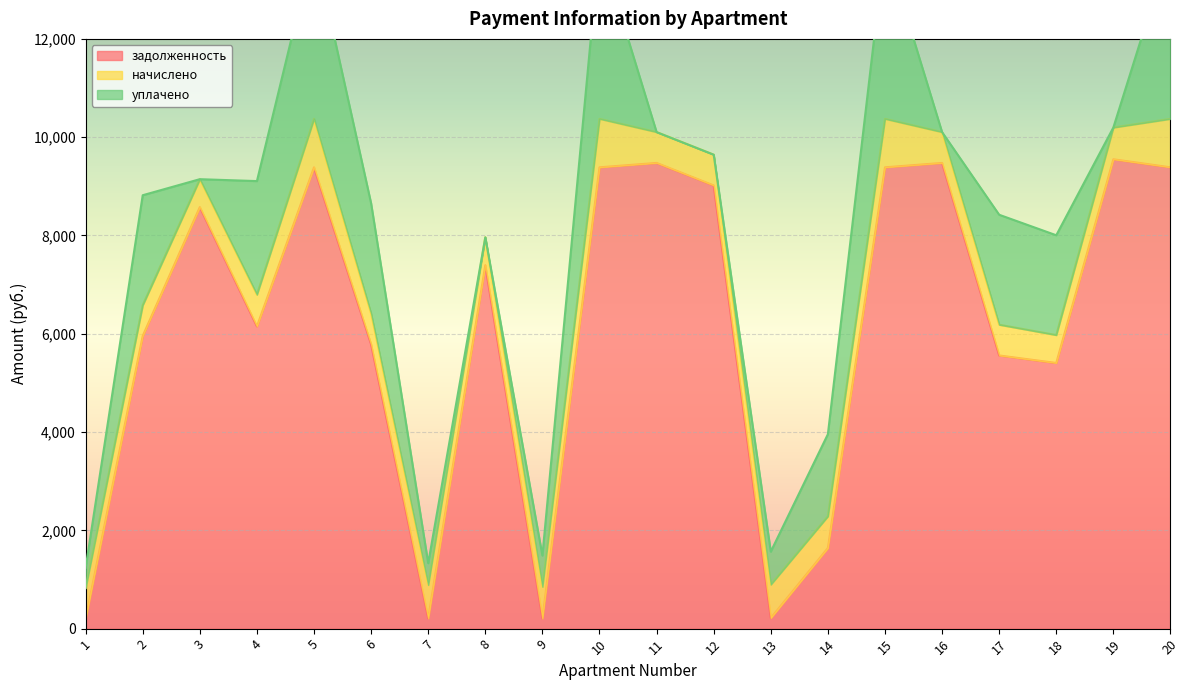

Reading left to right, list all the values displayed in this chart.

задолженность: 199.1	5955.7	8577.1	6149.9	9386.7	5782.8	208.0	7395.1	204.9	9386.7	9475.9	9018.2	215.8	1640.2	9386.7	9475.9	5558.2	5405.4	9550.4	9386.7
начислено: 627.7	626.0	568.1	646.4	986.6	627.7	680.4	568.1	646.4	986.6	627.7	626.0	680.4	646.4	986.6	627.7	626.0	568.1	646.4	986.6
уплачено: 409.0	2237.3	0.0	2310.3	3526.2	2243.4	443.0	0.0	636.0	3526.2	0.0	0.0	670.0	1669.0	3526.2	0.0	2237.3	2030.6	0.0	3526.2